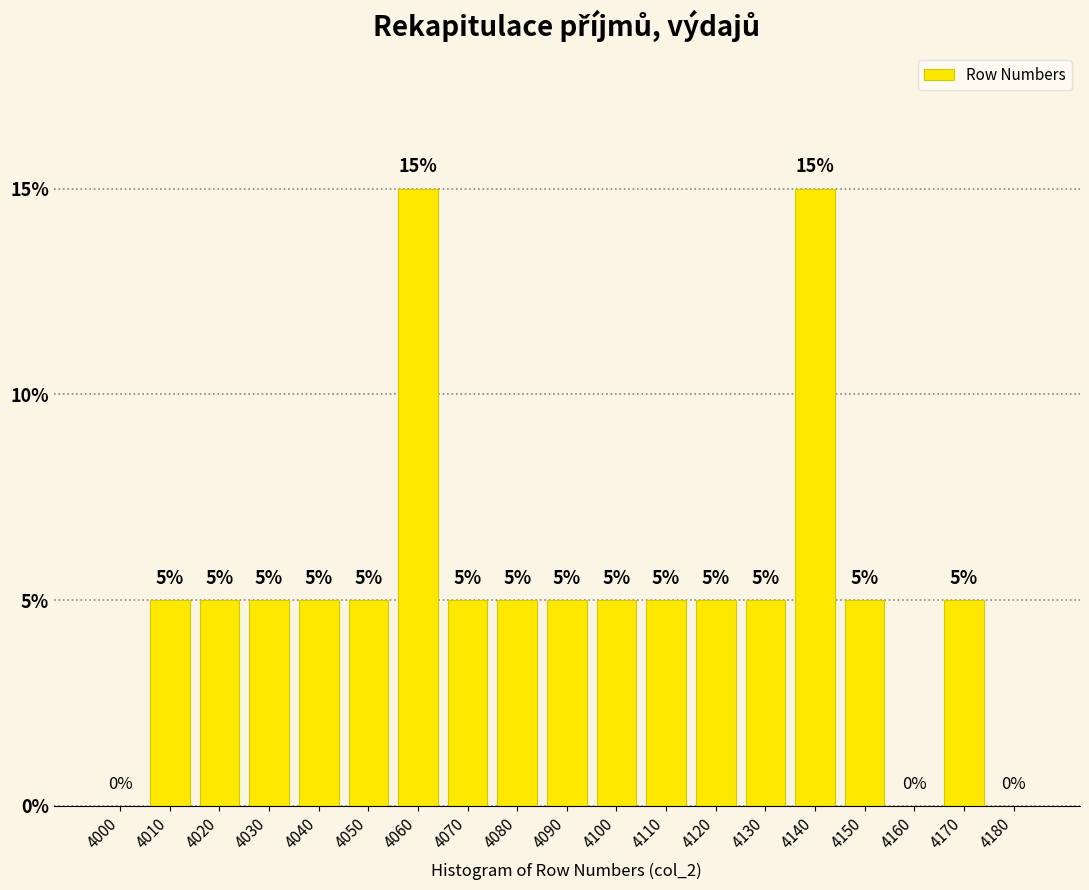

Reading left to right, transcribe all the data shown in this chart.

4000=0	4010=5	4020=5	4030=5	4040=5	4050=5	4060=15	4070=5	4080=5	4090=5	4100=5	4110=5	4120=5	4130=5	4140=15	4150=5	4160=0	4170=5	4180=0